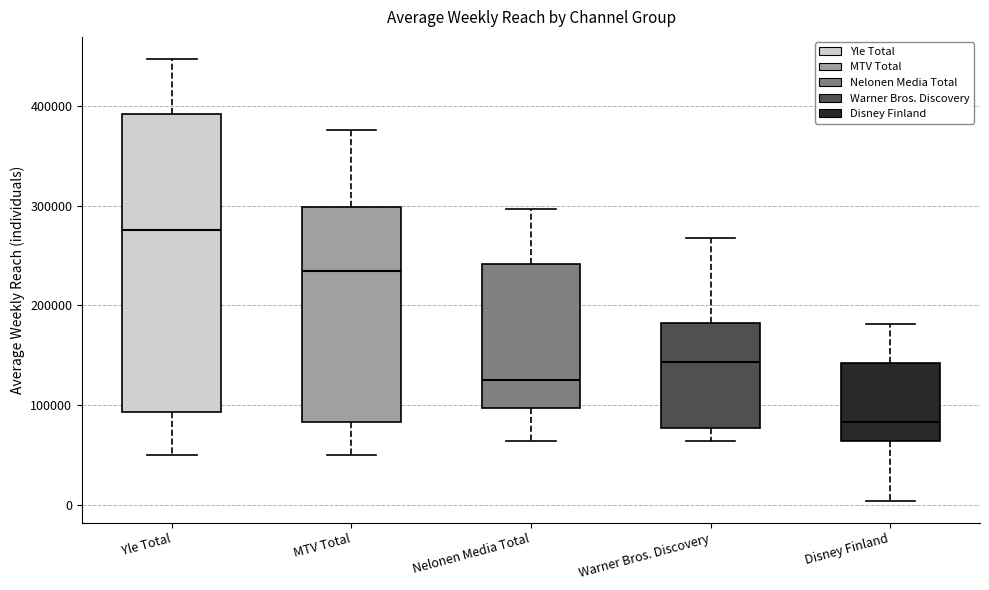

Reading left to right, transcribe this box plot: for each box, give where its median line is, the range the box spans, and where its two whiskers end, as read against the y-axis. The values are not printed on the chart, so give them approximately, as read against the axis.

Yle Total: median 280000, box 90000 to 390000, whiskers 50000 to 450000
MTV Total: median 230000, box 80000 to 300000, whiskers 50000 to 380000
Nelonen Media Total: median 130000, box 100000 to 240000, whiskers 60000 to 300000
Warner Bros. Discovery: median 140000, box 80000 to 180000, whiskers 60000 to 270000
Disney Finland: median 80000, box 60000 to 140000, whiskers 0 to 180000